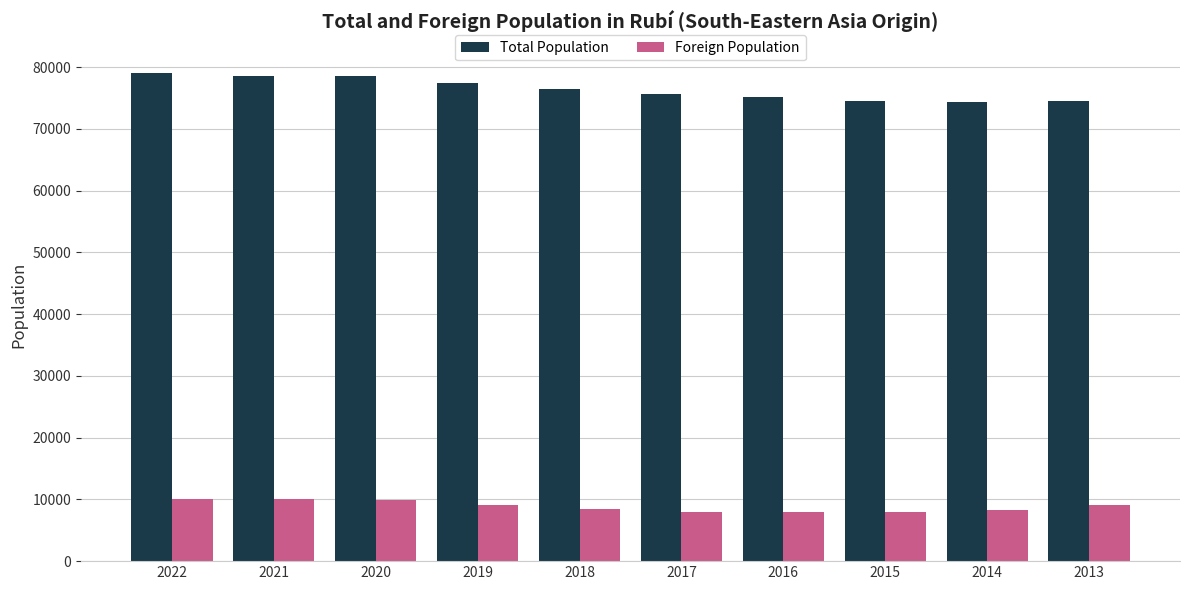

At which label does Total Population first exceed 76423?

2022